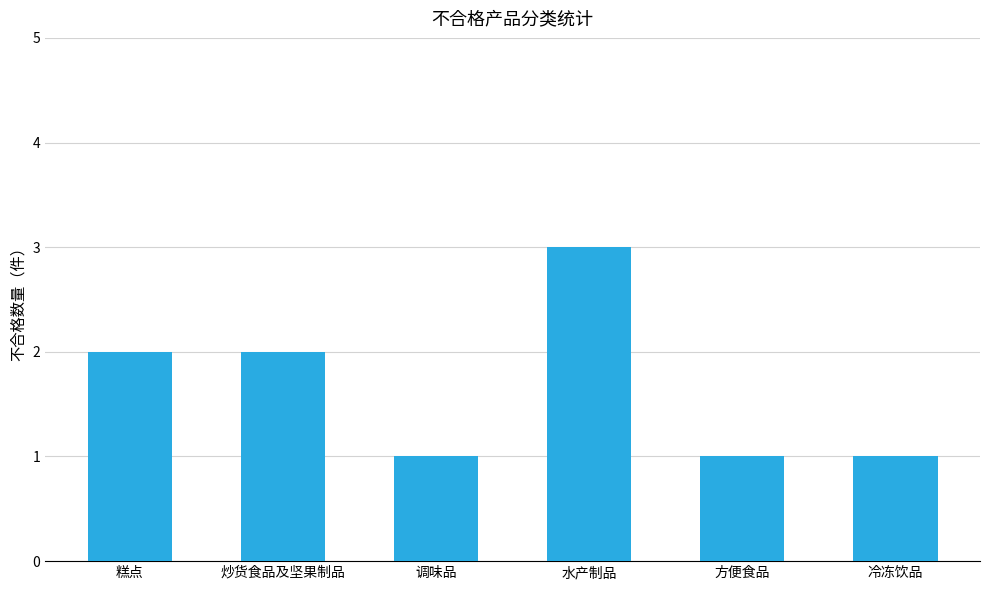

Reading right to left, what are all the values shown in this chart?

1	1	3	1	2	2